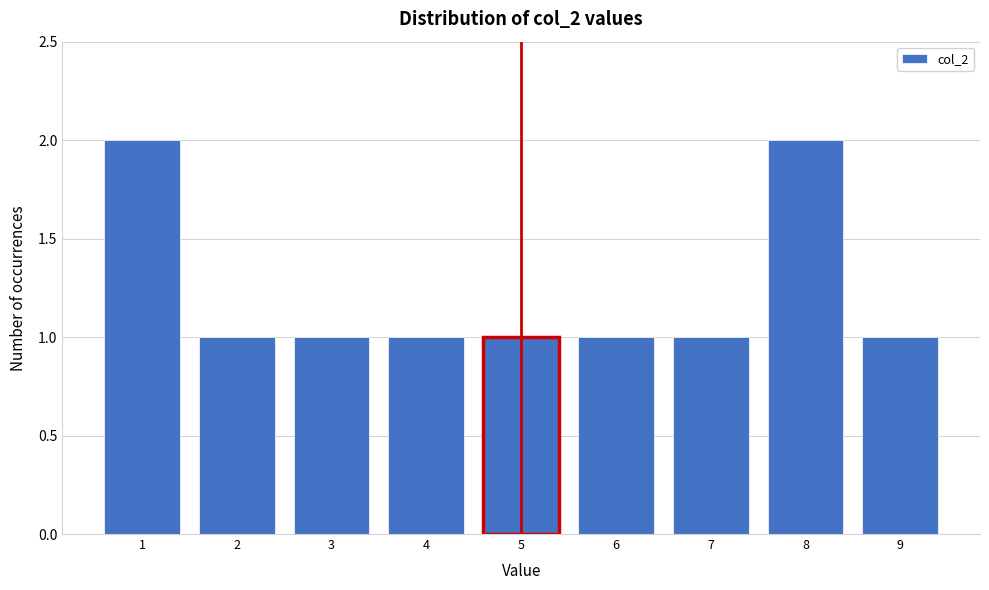

Reading left to right, list all the values displayed in this chart.

1=2	2=1	3=1	4=1	5=1	6=1	7=1	8=2	9=1